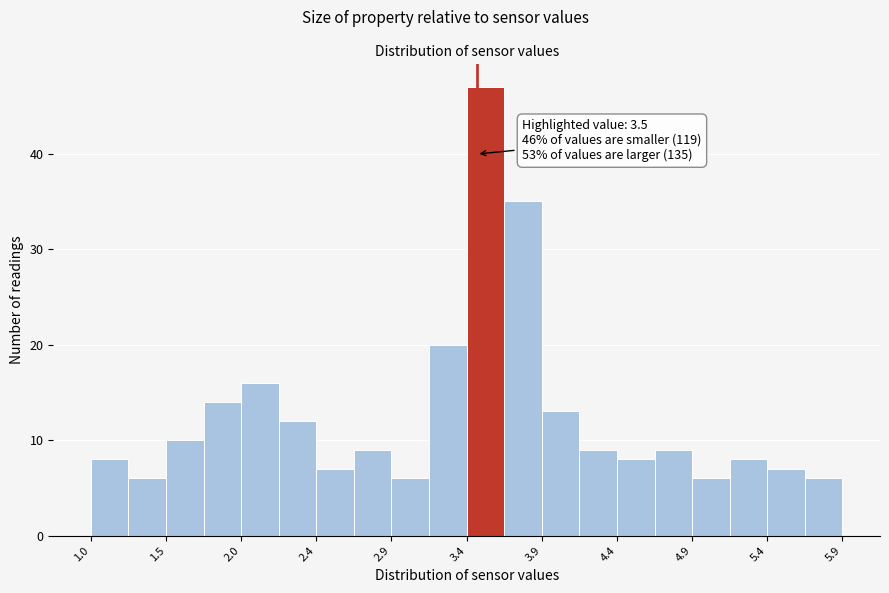

Over which range of the x-axis is the bar tallest?

3.45 to 3.70